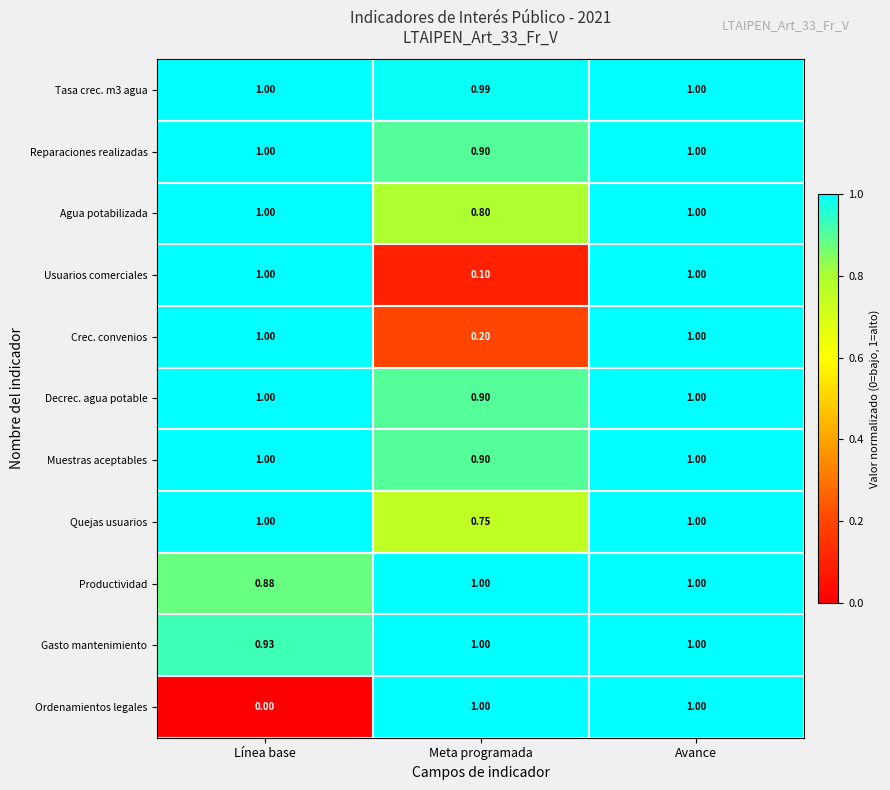

At which category is the sum across all series the highest?

Avance